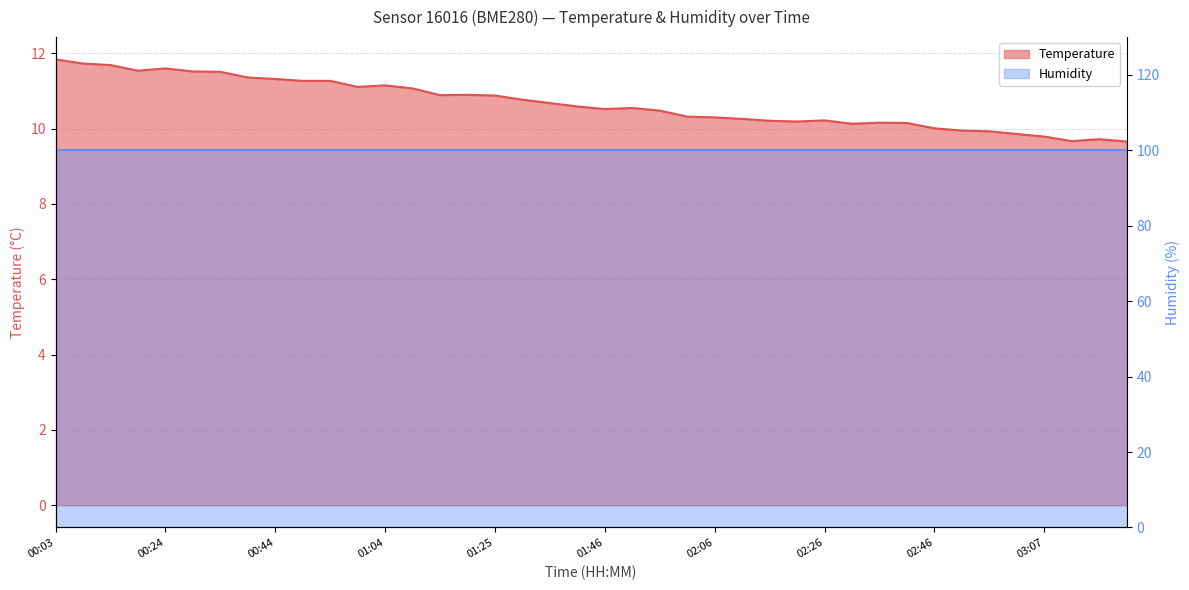

Reading right to left, transcribe all the data shown in this chart.

03:22=9.7	03:17=9.7	03:12=9.7	03:07=9.8	03:02=9.9	02:57=9.9	02:51=9.9	02:46=10.0	02:41=10.2	02:36=10.2	02:31=10.1	02:26=10.2	02:21=10.2	02:16=10.2	02:11=10.3	02:06=10.3	02:01=10.3	01:56=10.5	01:51=10.6	01:46=10.5	01:41=10.6	01:35=10.7	01:30=10.8	01:25=10.9	01:20=10.9	01:14=10.9	01:09=11.1	01:04=11.2	00:59=11.1	00:54=11.3	00:49=11.3	00:44=11.3	00:39=11.4	00:34=11.5	00:29=11.5	00:24=11.6	00:18=11.5	00:13=11.7	00:08=11.7	00:03=11.8